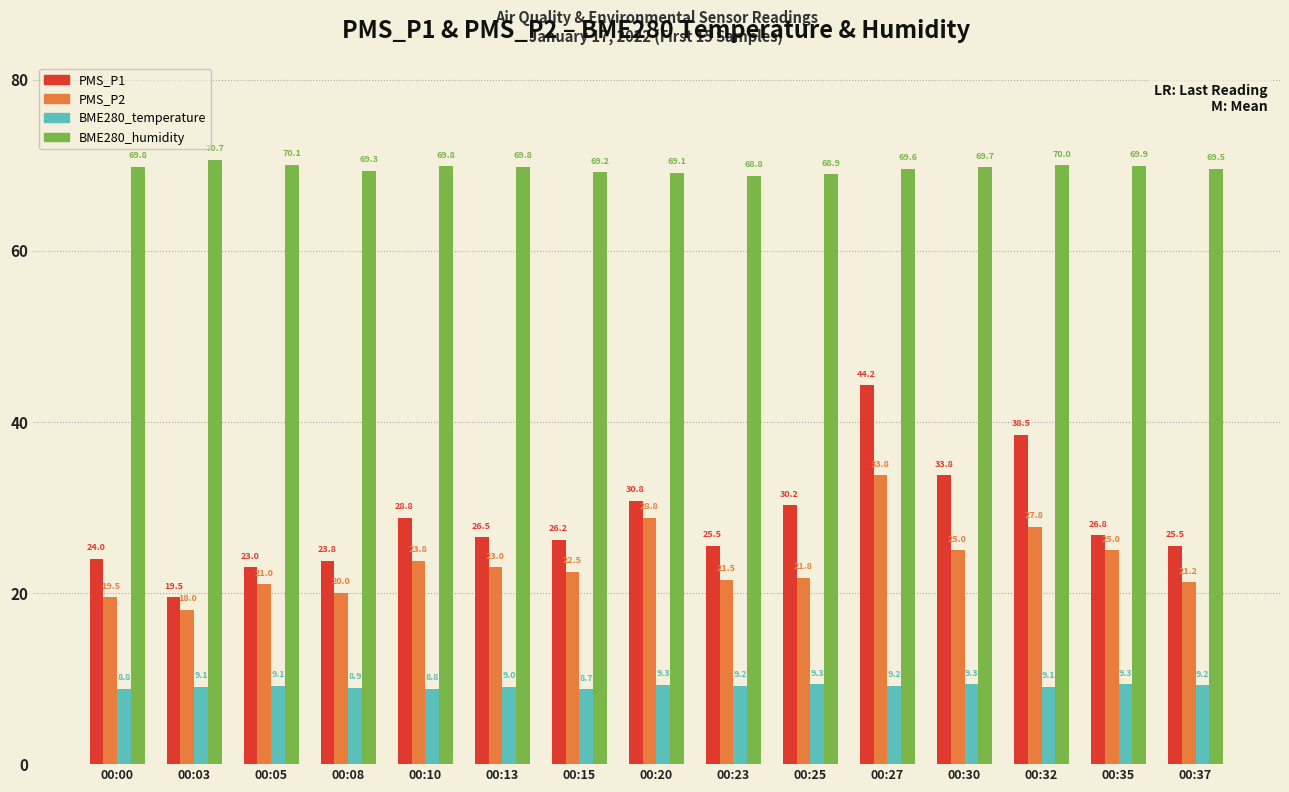

What is the sum of the BME280_humidity values at 00:08 and 00:05?

139.4